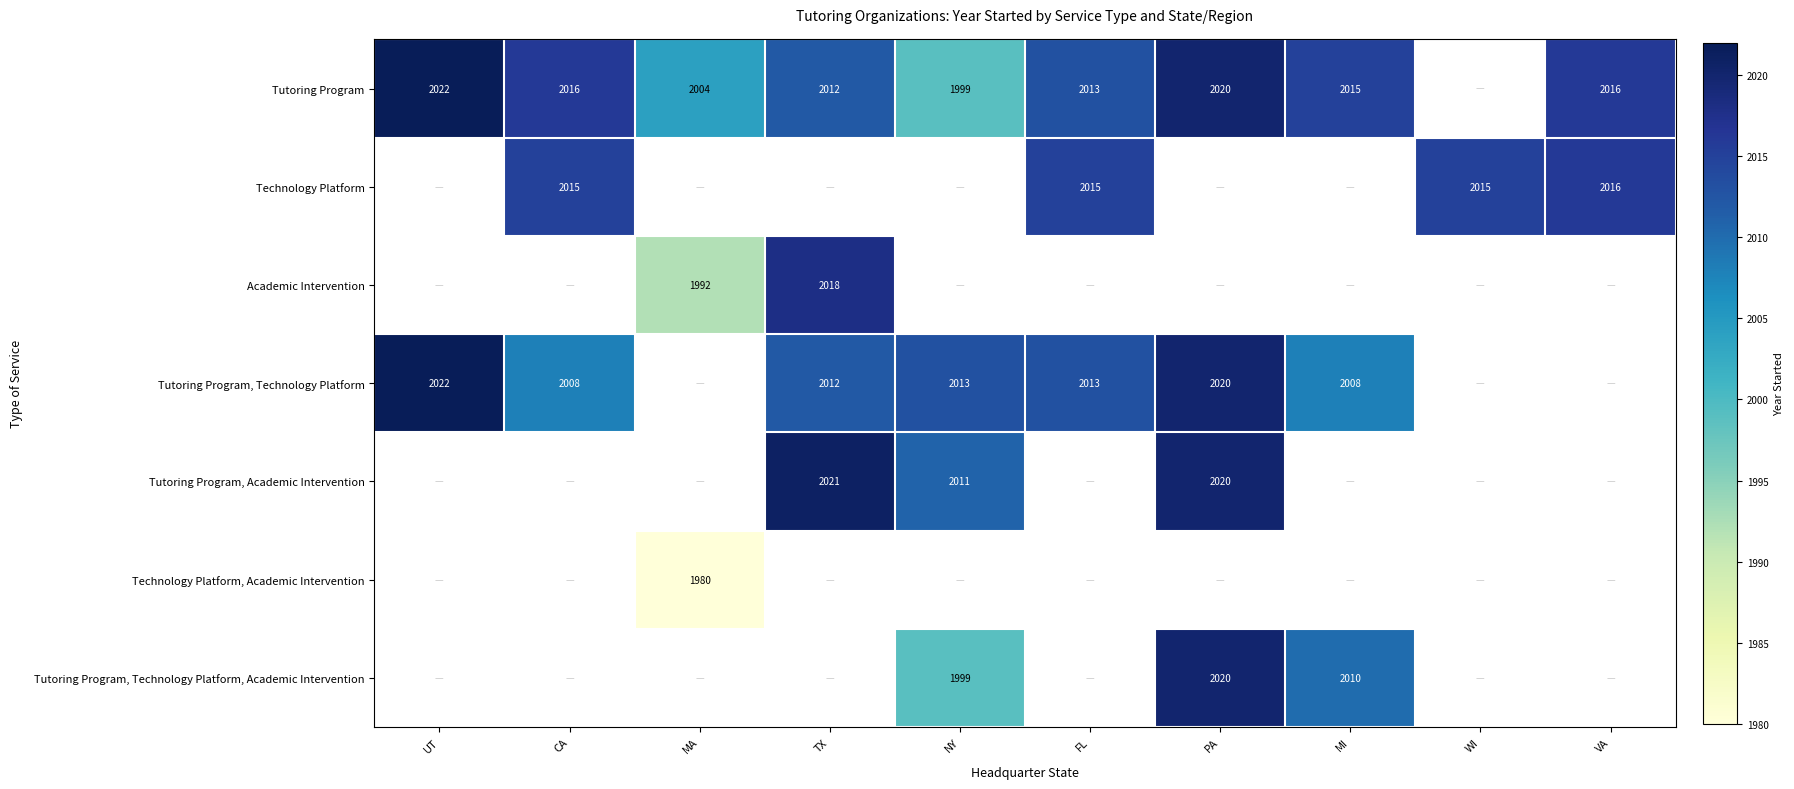

True or false: Tutoring Program, Technology Platform has a value of 874 at NY.

False